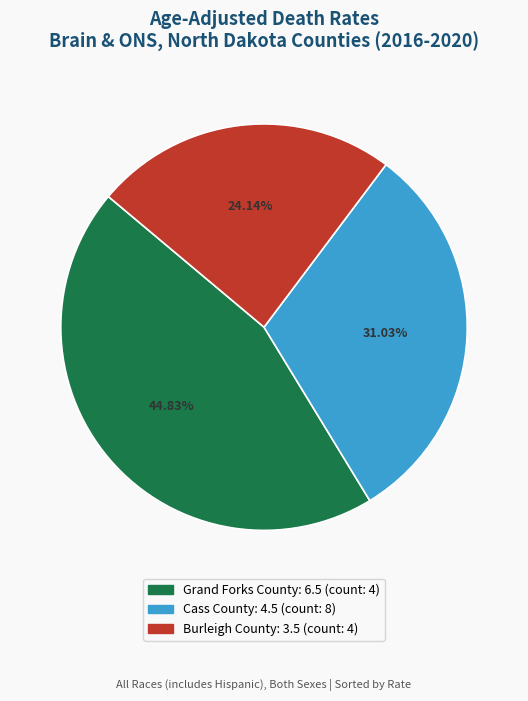

What is the total percentage of Grand Forks County and Cass County?

75.9%